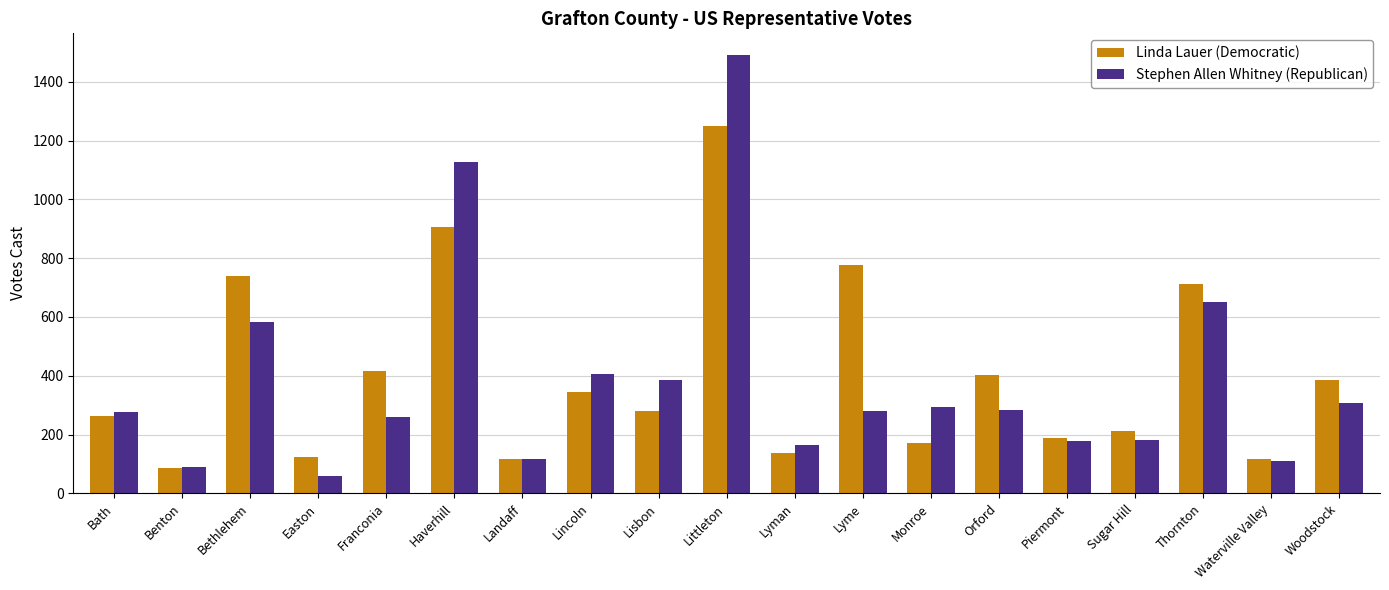

What is the difference between the second highest and minimum values in the Linda Lauer (Democratic) series?

822